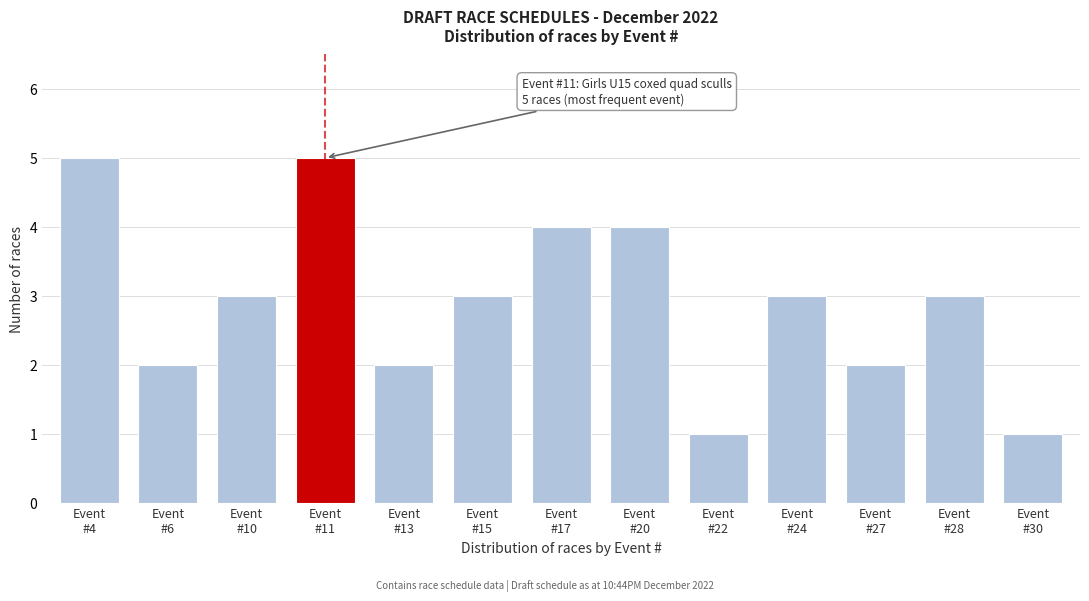

Reading left to right, what are all the values shown in this chart?

5	2	3	5	2	3	4	4	1	3	2	3	1